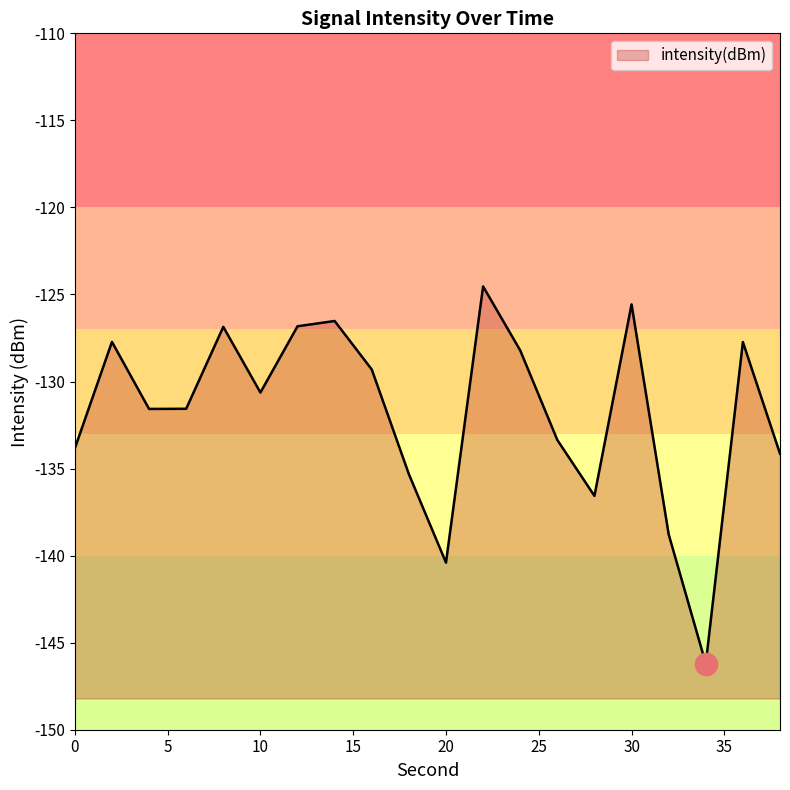

List the labels in order of value, largest first.

22, 30, 14, 12, 8, 2, 36, 24, 16, 10, 6, 4, 26, 0, 38, 18, 28, 32, 20, 34